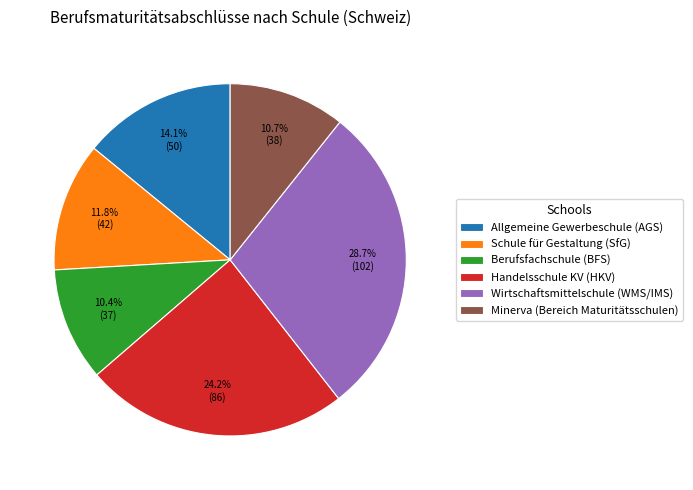

Is the sum of Handelsschule KV (HKV) and Wirtschaftsmittelschule (WMS/IMS) greater than half?

Yes